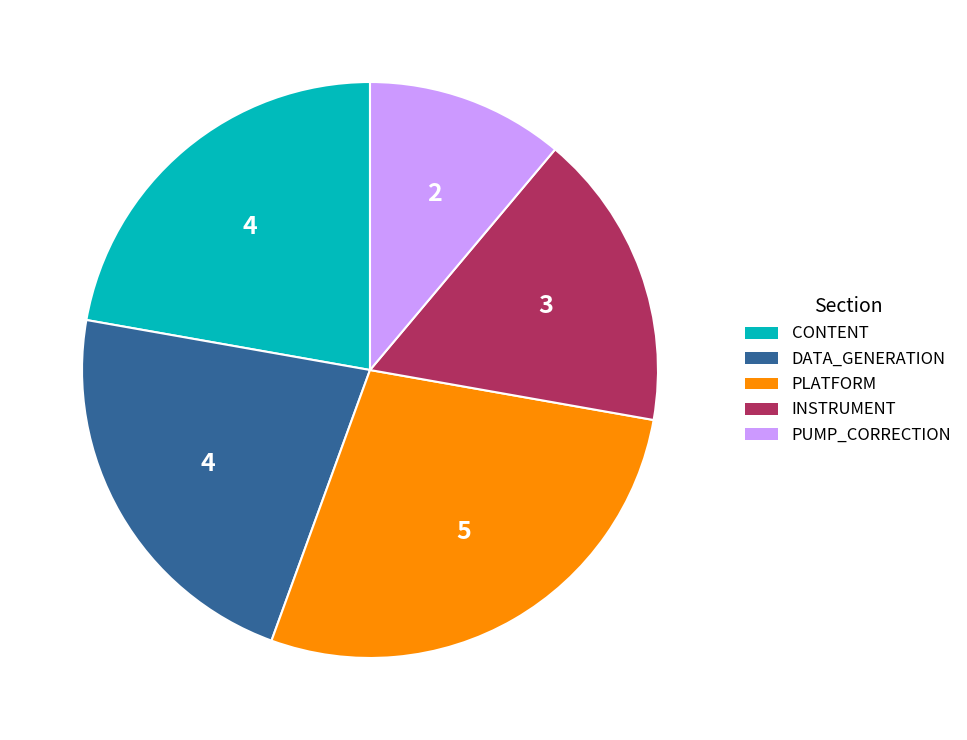

Do PLATFORM and PUMP_CORRECTION together represent more than half of the pie?

No